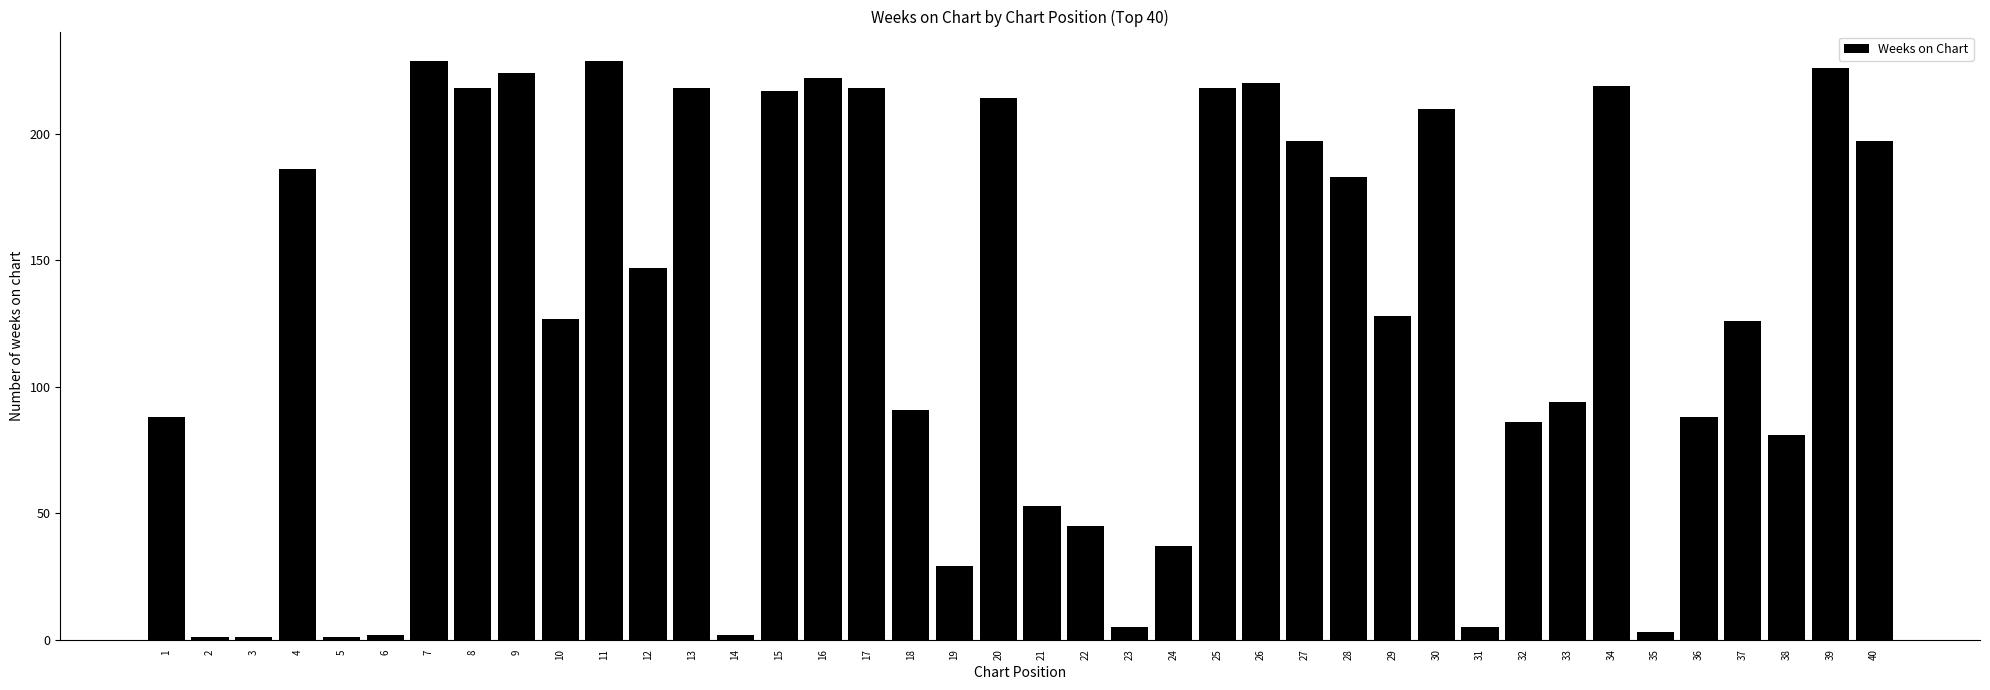

The value at 10 is 127. True or false?

True